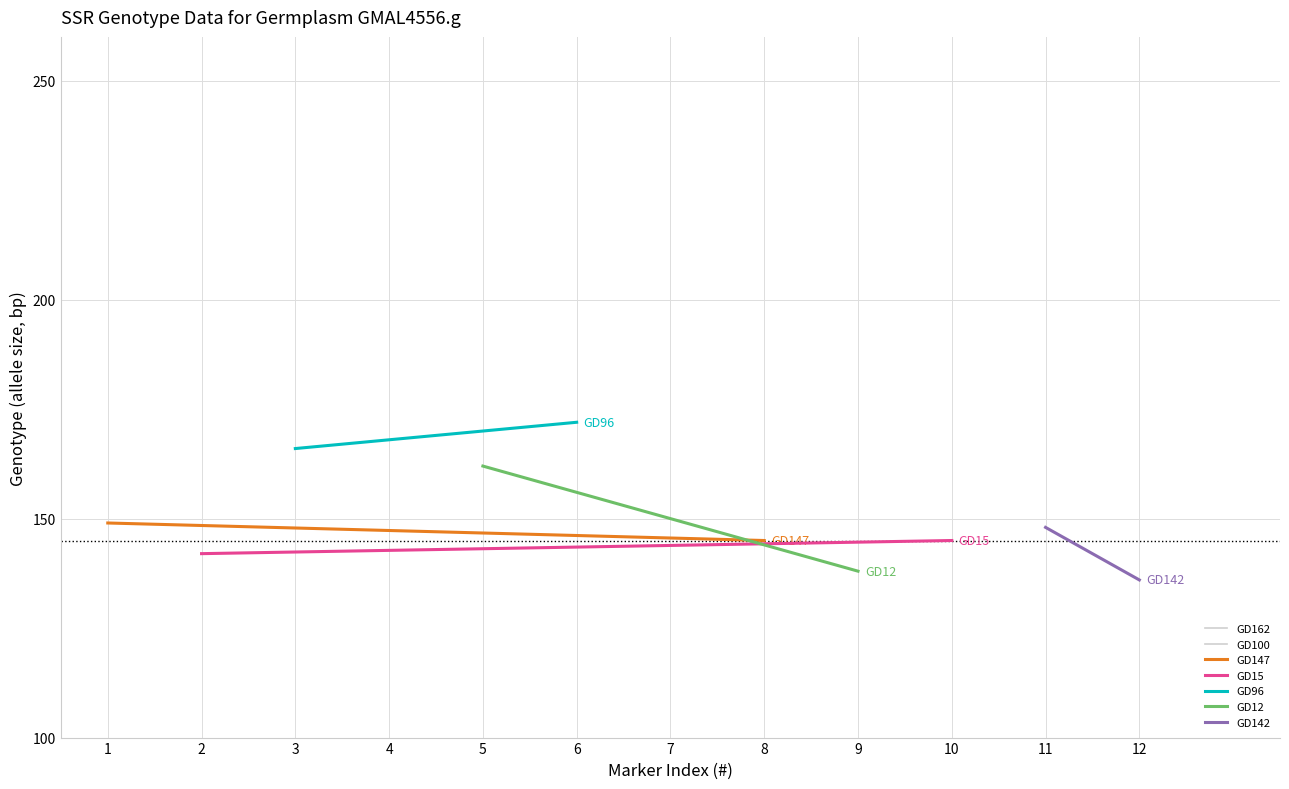

What is the sum of all GD147 values?

294